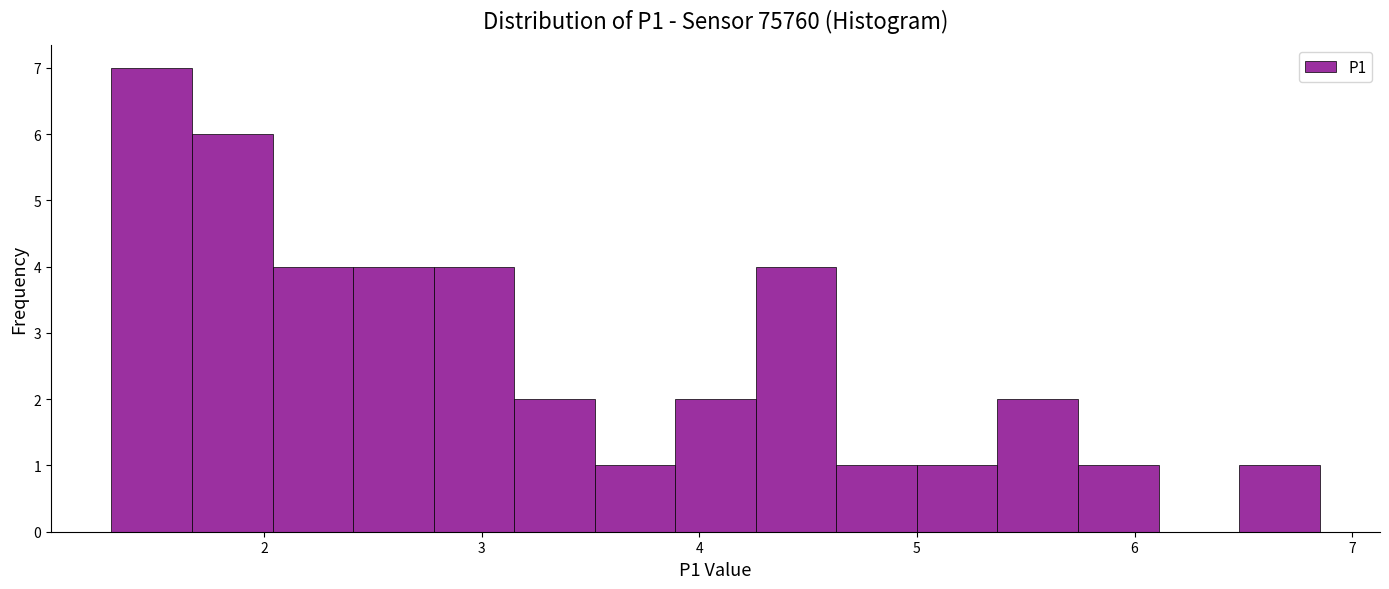

Around what value on the x-axis is the tallest bar? Give the approximate position of its centre, as read against the axis.

1.5